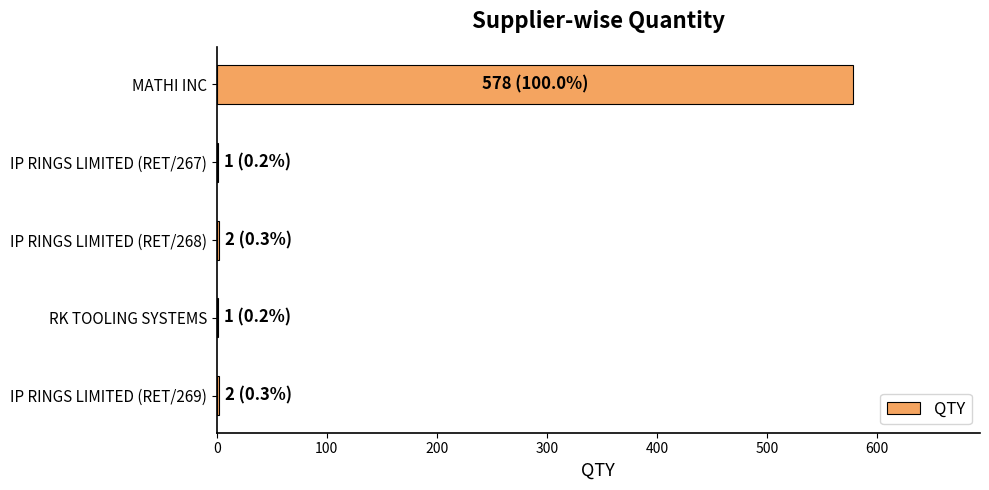

How many categories are shown in the chart?

5